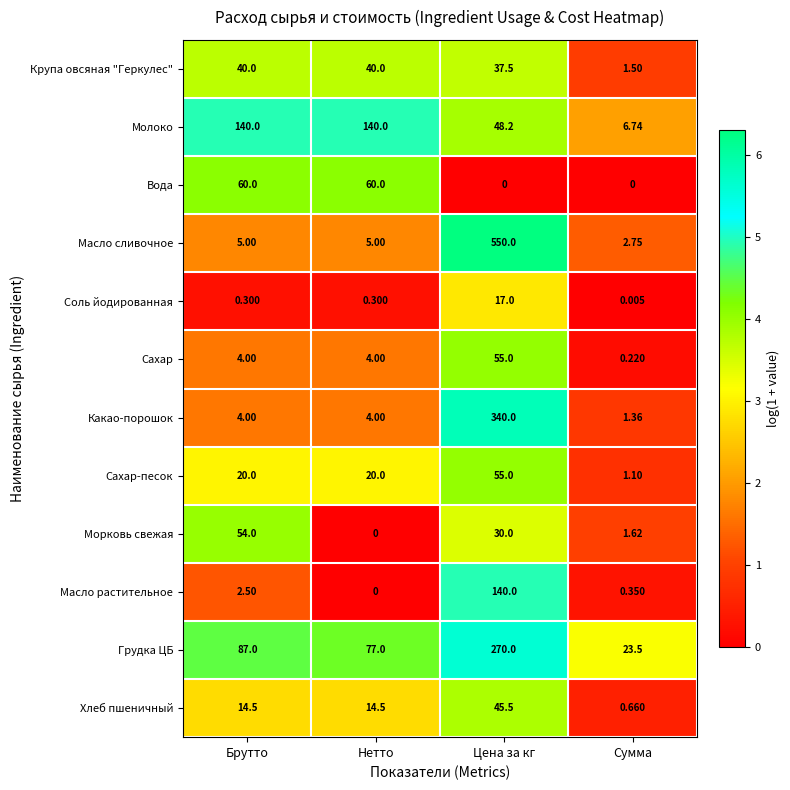

Which series has the widest spread of values?

Масло сливочное